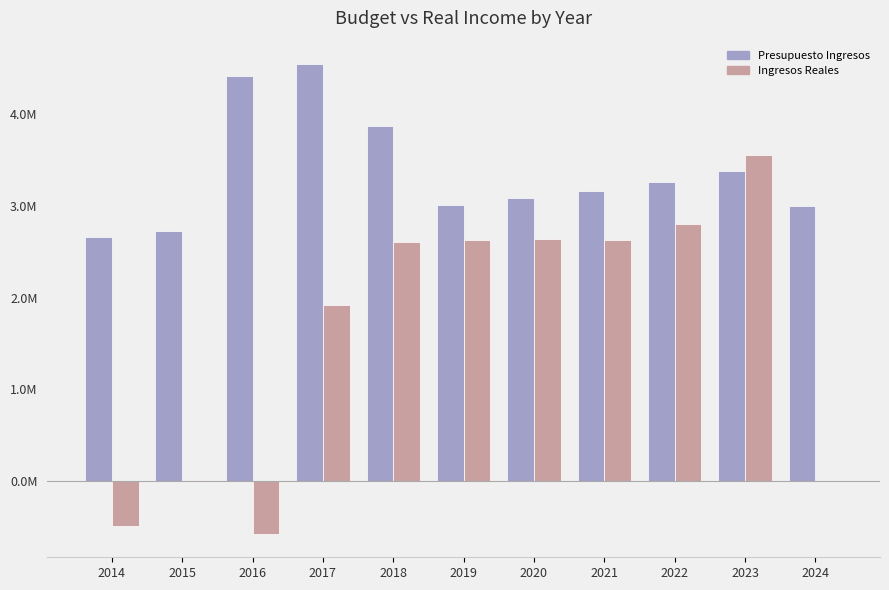

What are all the series names shown in the legend?

Presupuesto Ingresos, Ingresos Reales